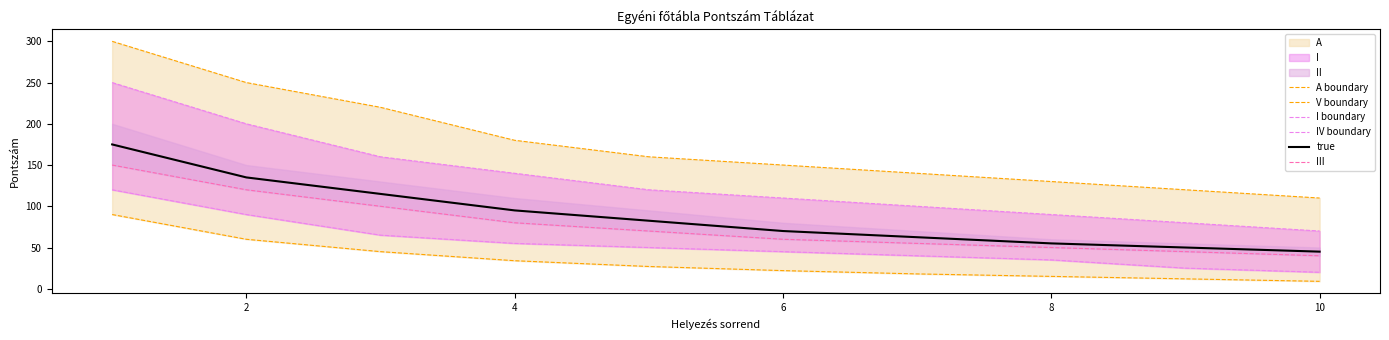

True or false: true and I boundary intersect in this chart.

False